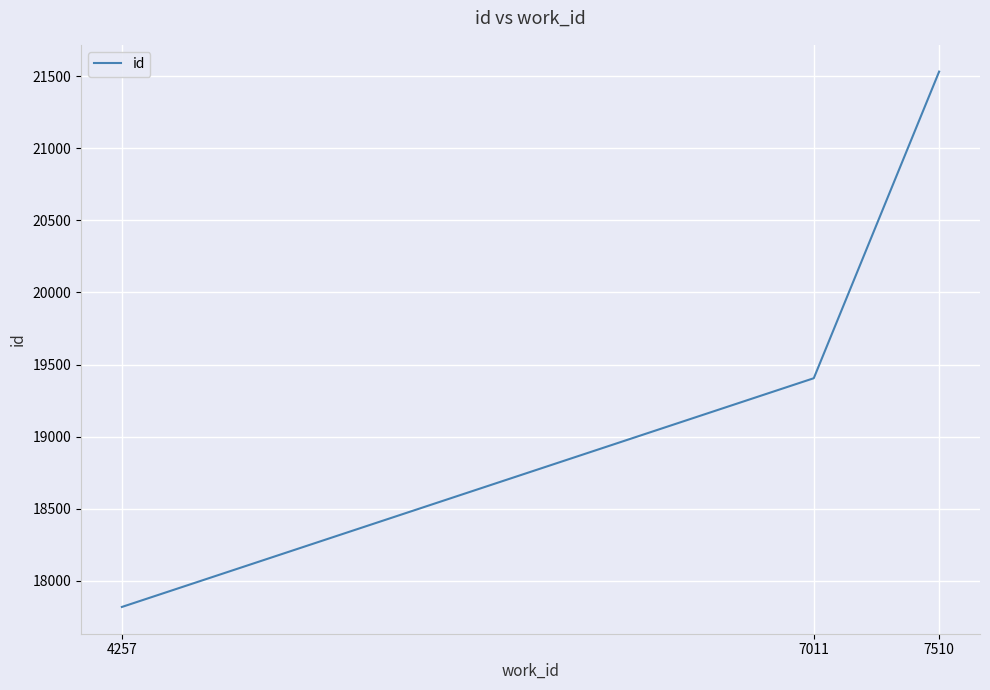

Which has a higher value, 7011 or 4257?

7011